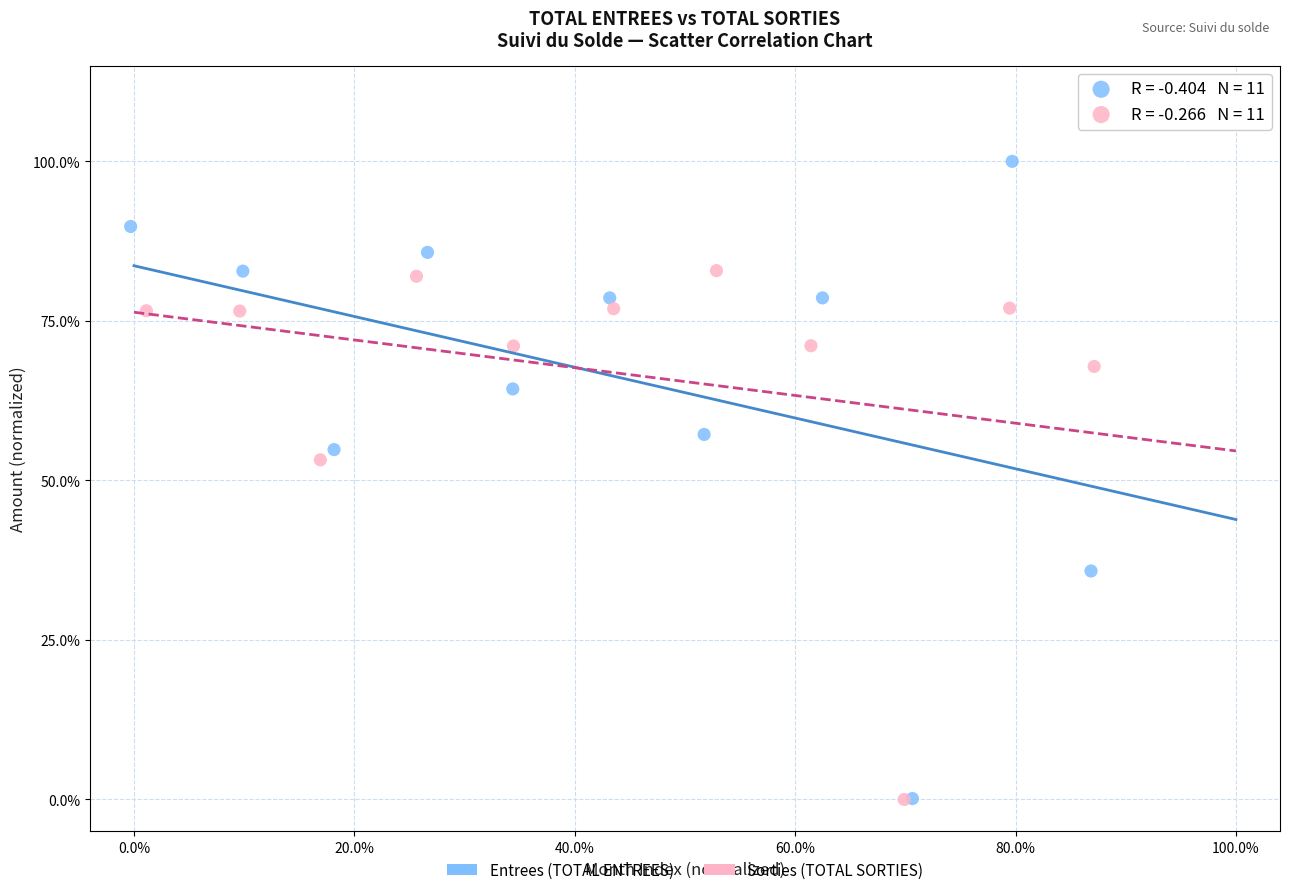

What are all the series names shown in the legend?

Entrees (TOTAL ENTREES), Sorties (TOTAL SORTIES)